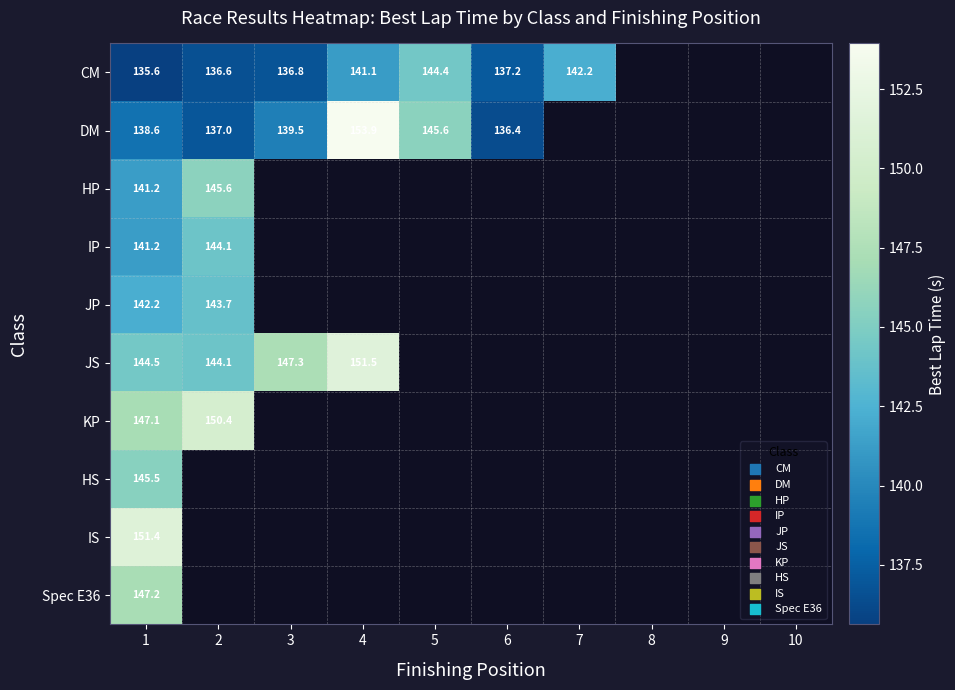

Which has a higher value, 10 or 1?

1